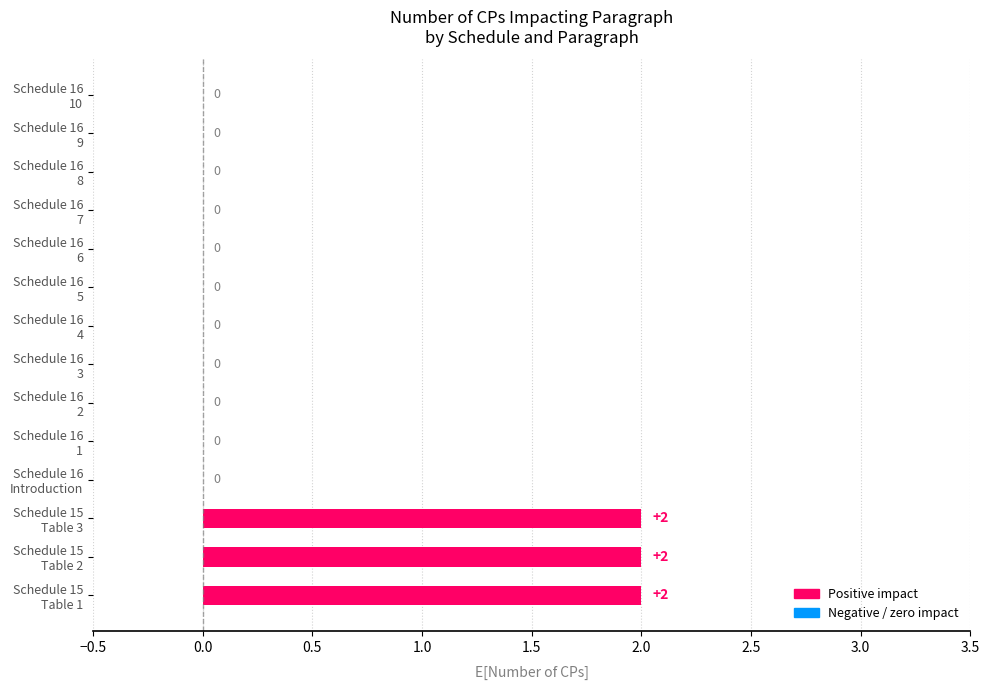

What is the sum of all values?

6